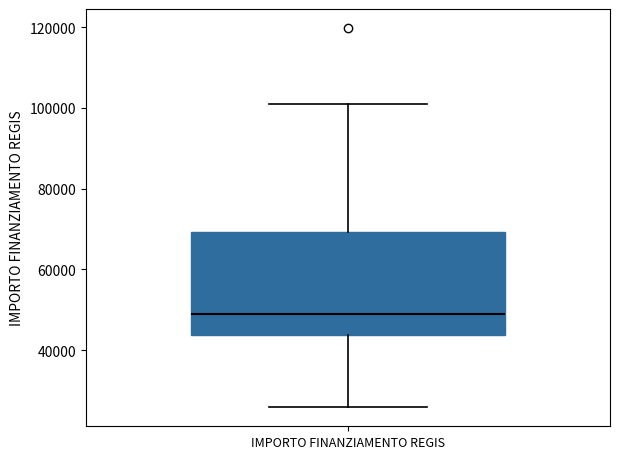

Transcribe this box plot: give where the median line is, the range the box spans, and where the two whiskers end, as read against the y-axis. The values are not printed on the chart, so give them approximately, as read against the axis.

median 48000, box 44000 to 70000, whiskers 26000 to 100000